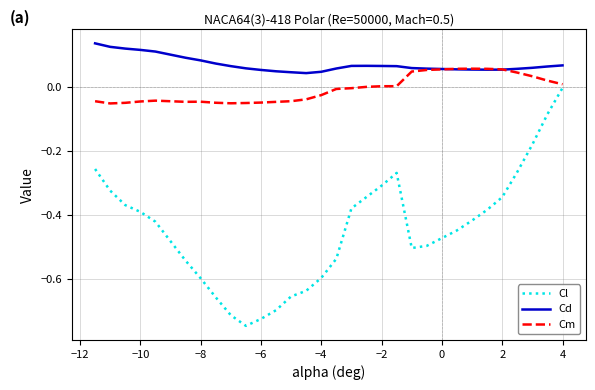

How many lines are shown in the chart?

3